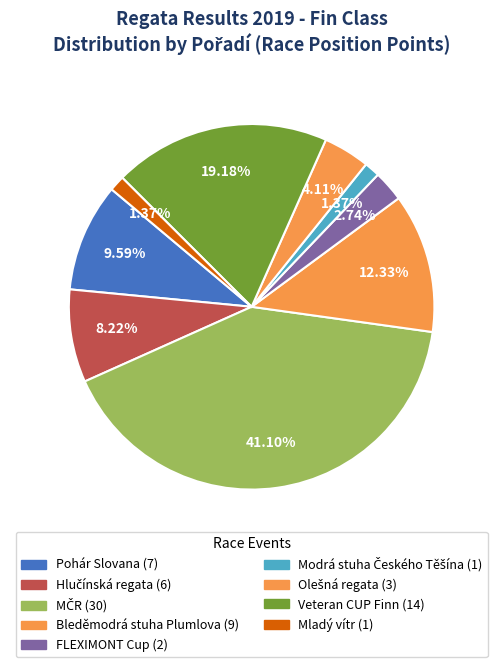

What is the change in value from Pohár Slovana to FLEXIMONT Cup?

-5